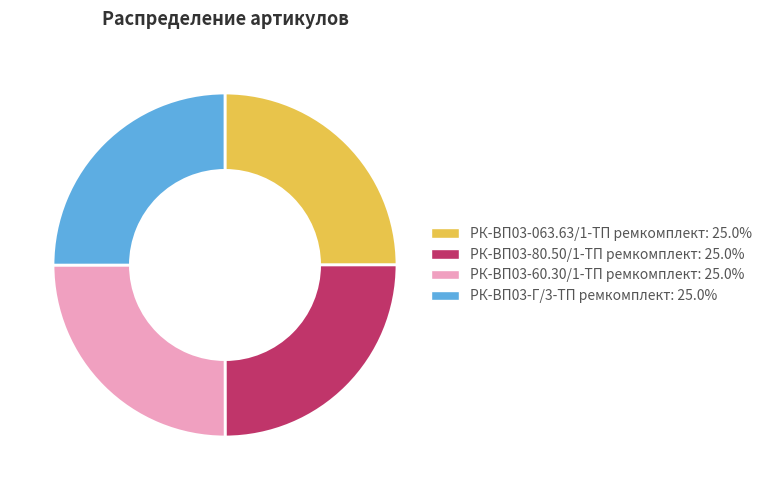

Count the number of slices in the pie.

4